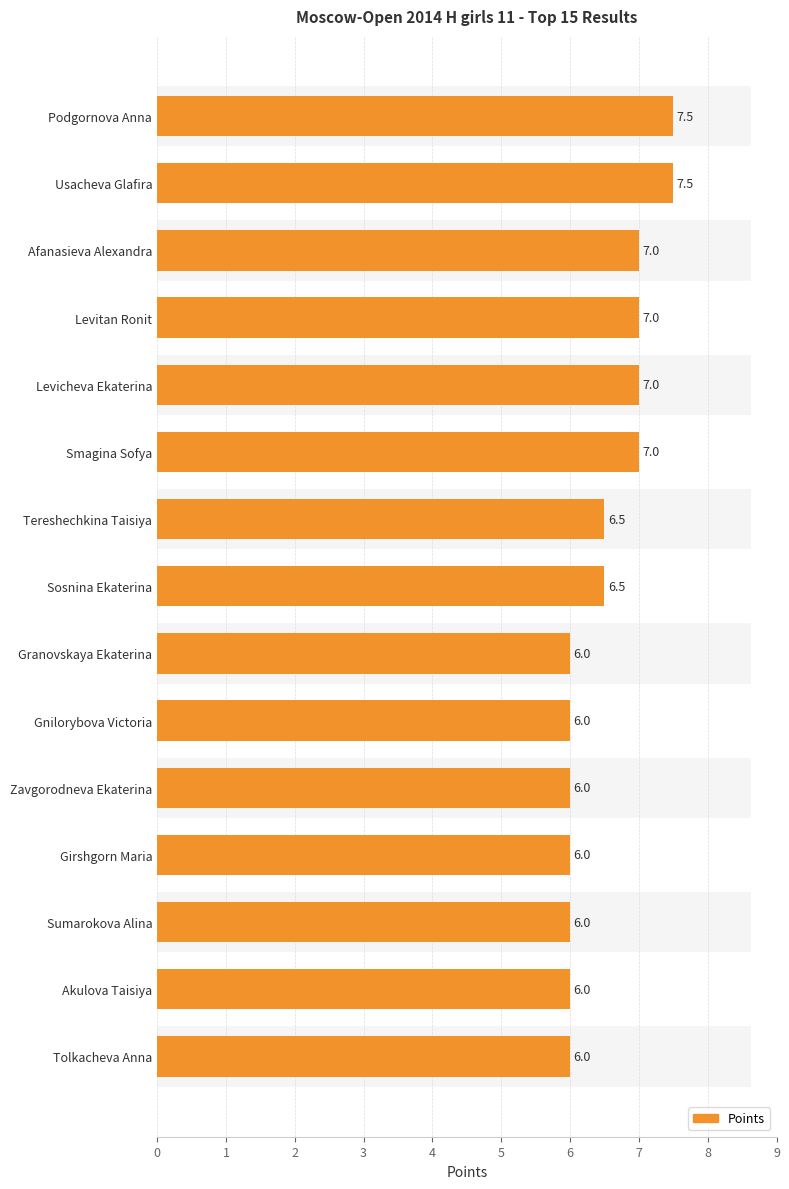

Reading right to left, list all the values displayed in this chart.

6.0	6.0	6.0	6.0	6.0	6.0	6.0	6.5	6.5	7.0	7.0	7.0	7.0	7.5	7.5